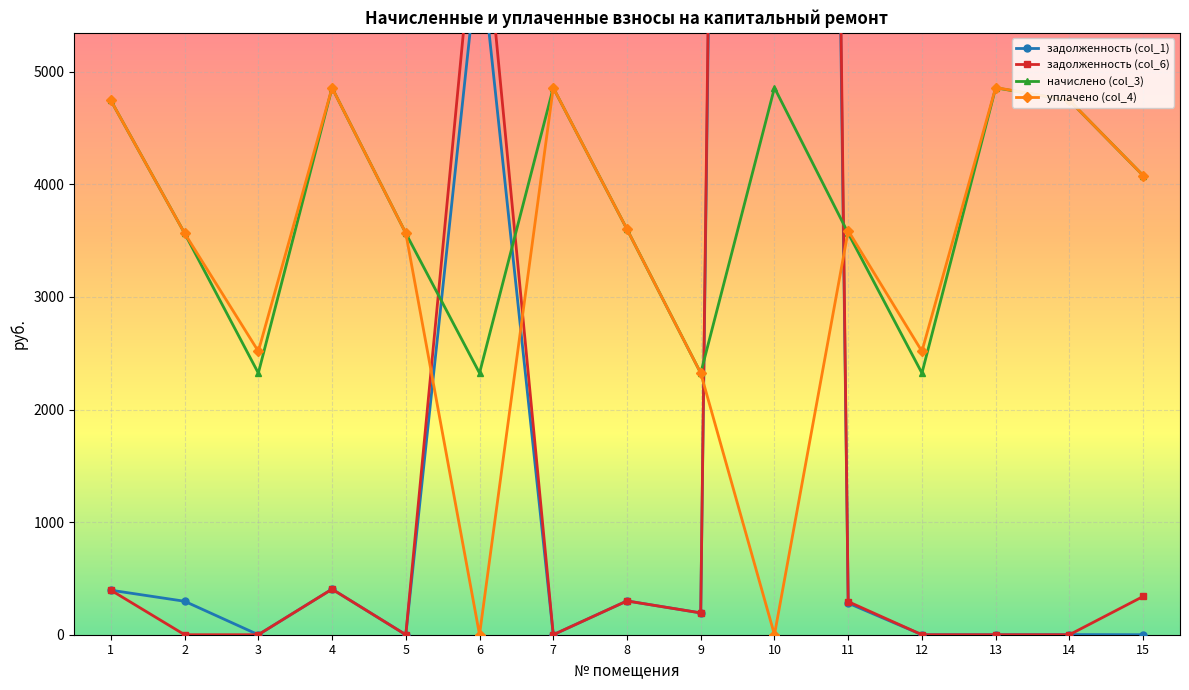

At which category does задолженность (col_1) reach its first local valley?

3